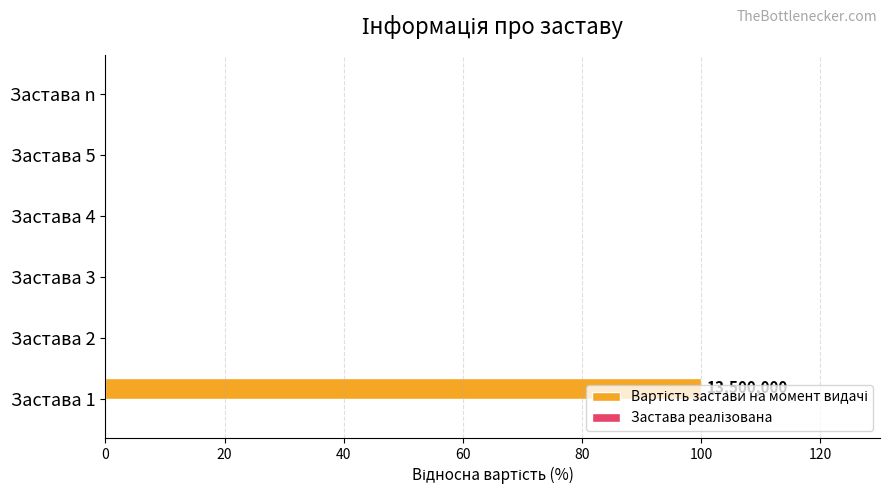

What is the maximum value shown in the chart?

100